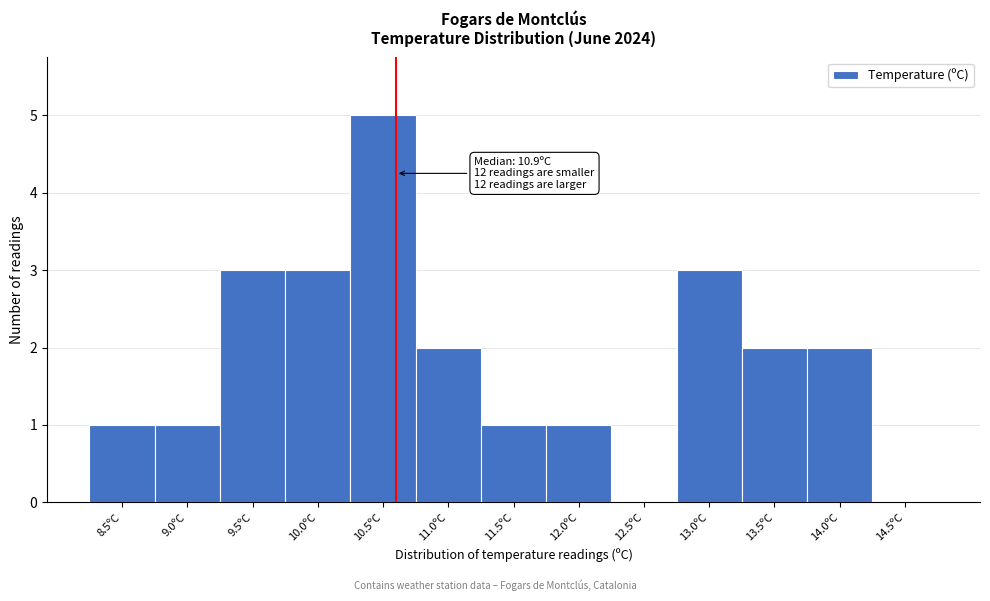

Reading right to left, what are all the values shown in this chart?

14.5ºC=0	14.0ºC=2	13.5ºC=2	13.0ºC=3	12.5ºC=0	12.0ºC=1	11.5ºC=1	11.0ºC=2	10.5ºC=5	10.0ºC=3	9.5ºC=3	9.0ºC=1	8.5ºC=1